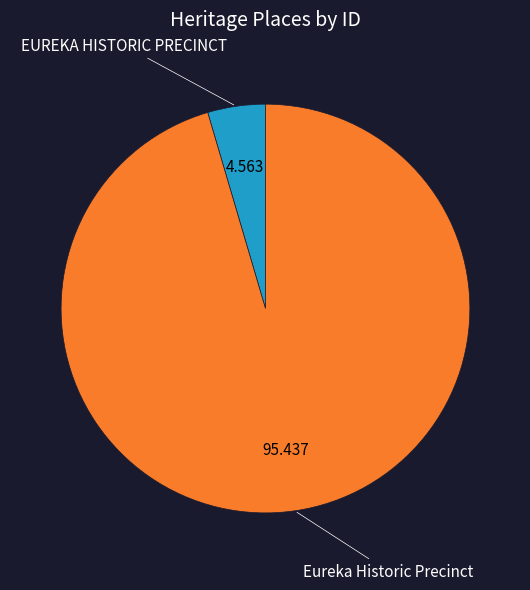

Combined, do EUREKA HISTORIC PRECINCT and Eureka Historic Precinct account for over 50%?

Yes